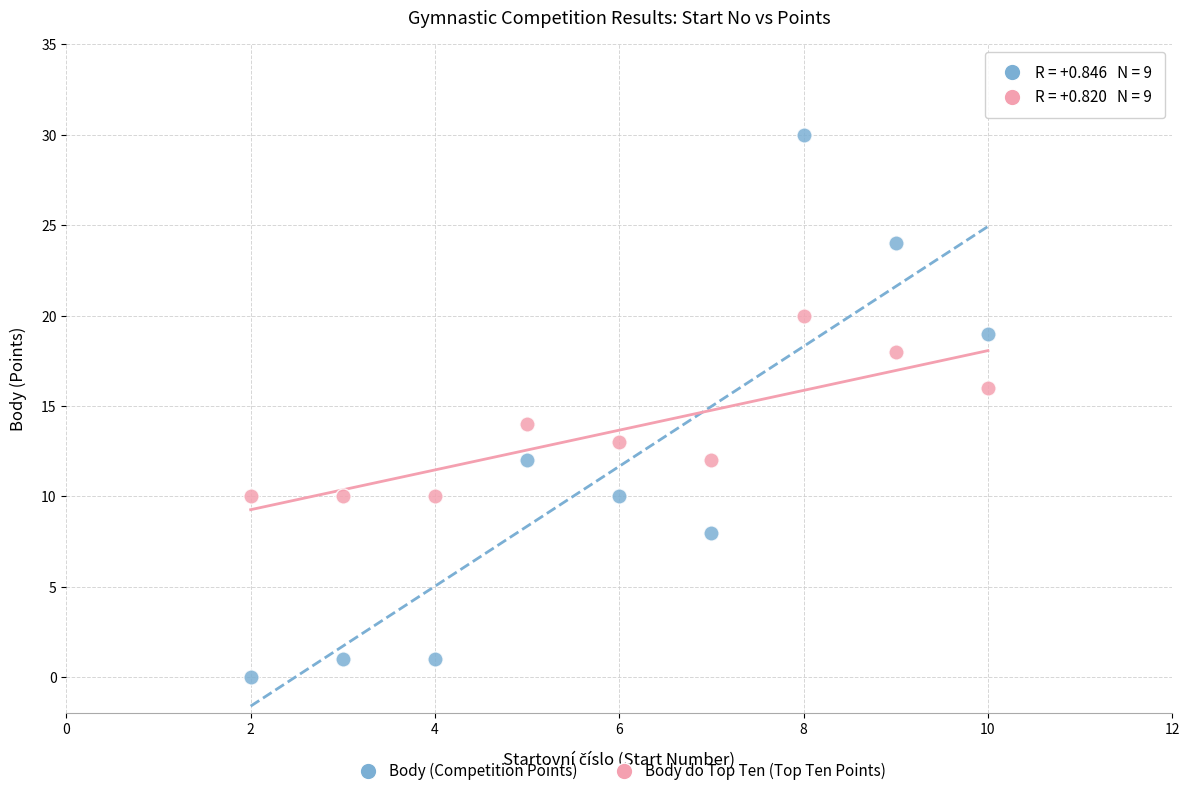

Across all data points, what is the range of X values (max minus min)?

8